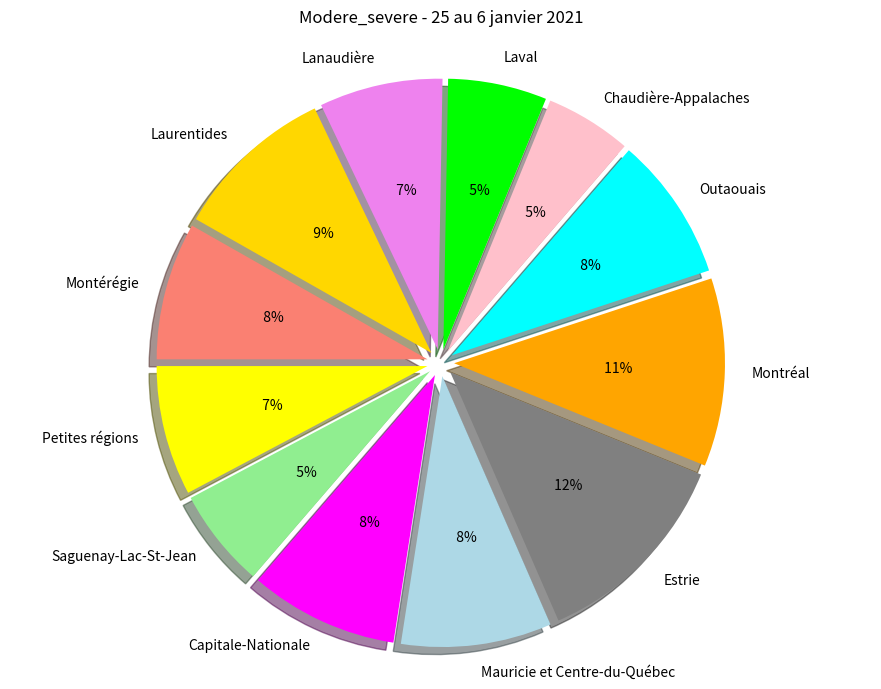

To the nearest percent, what is the difference between the Estrie and Montérégie slice percentages?

4%